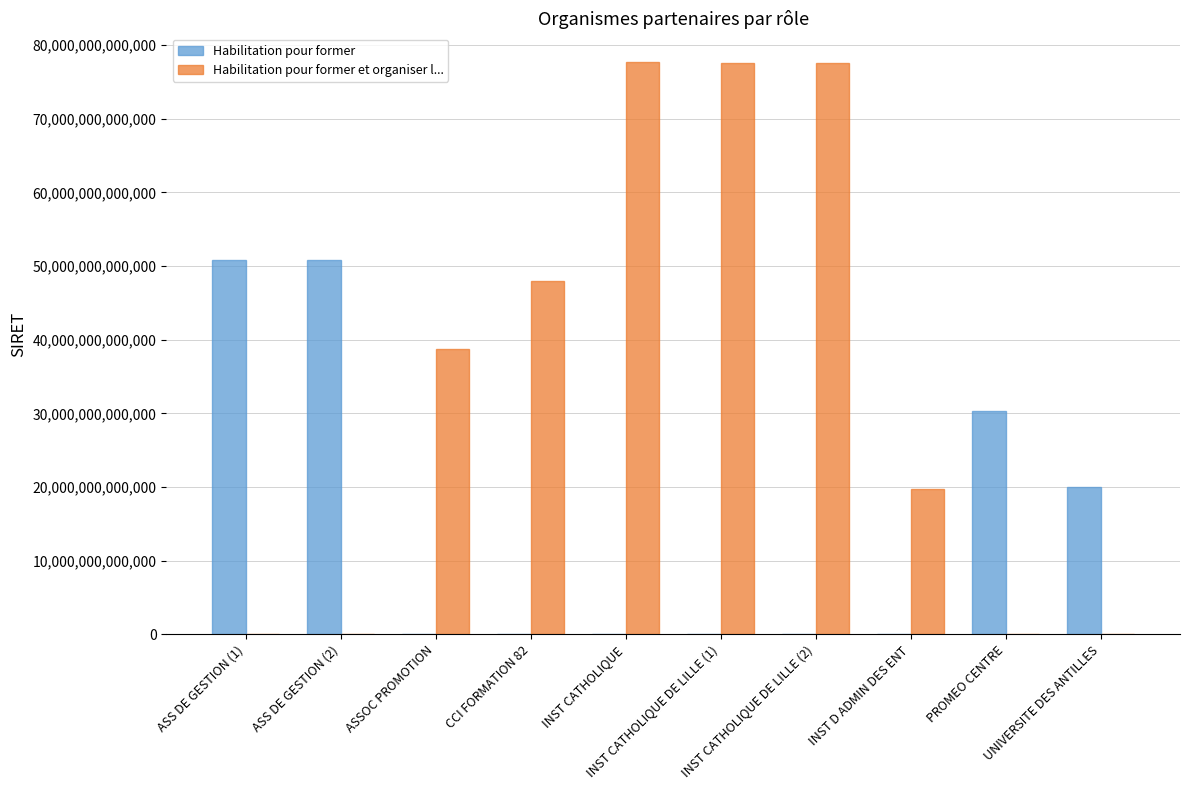

Which series has the largest total across all categories?

Habilitation pour former et organiser l...